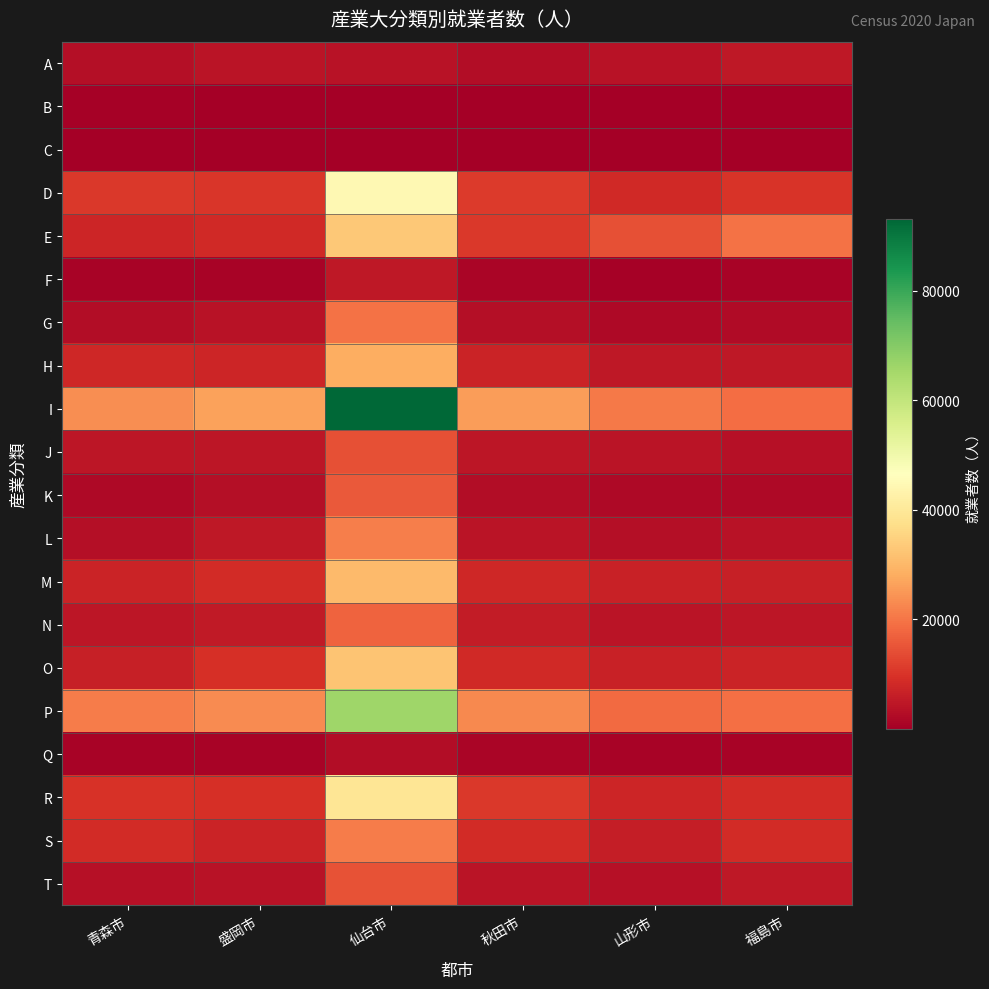

What is the greatest value displayed?

93164